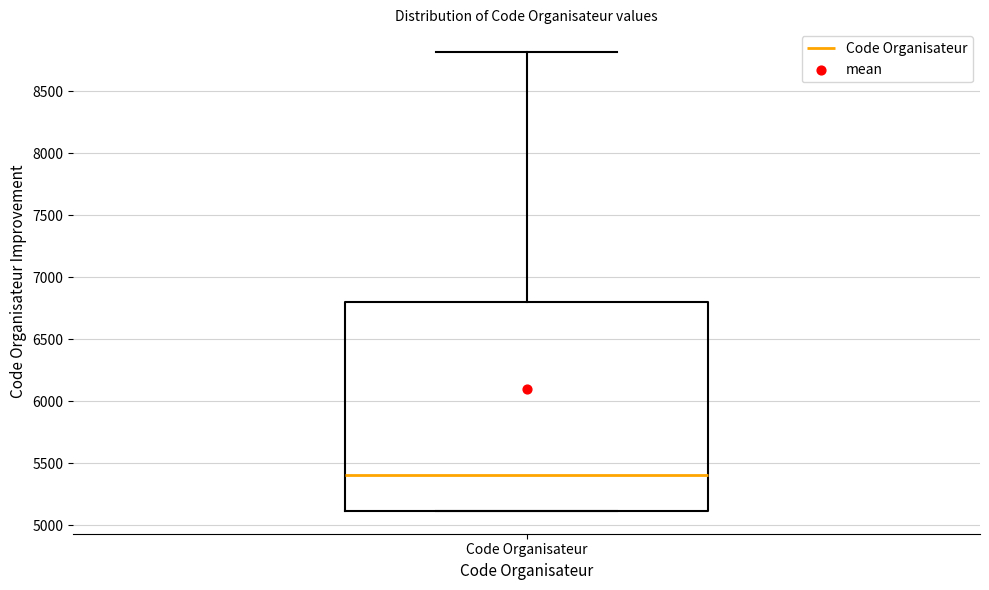

Read this box plot against the y-axis: the position of the median line, the range covered by the box, and the ends of both whiskers. The values are not printed on the chart, so give them approximately, as read against the axis.

median 5400, box 5100 to 6800, whiskers 5100 to 8800